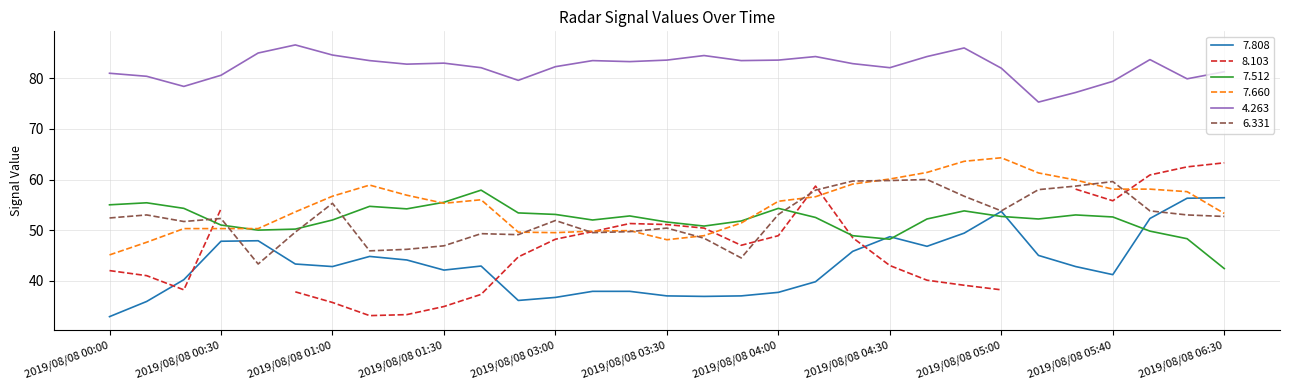

After their last crossing, which series has the higher values: 7.660 or 7.512?

7.660